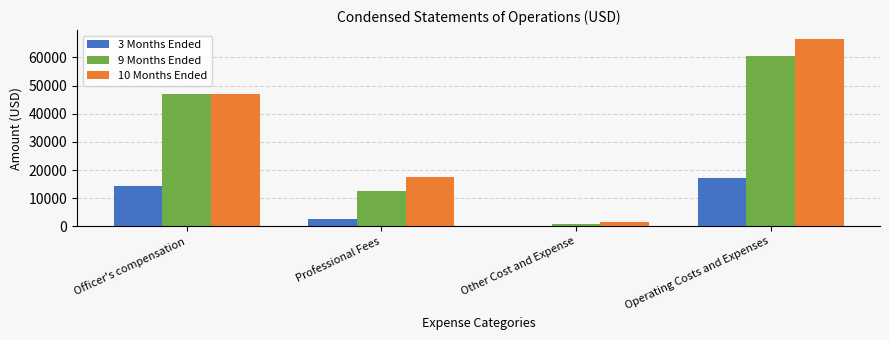

What is the spread (max minus min) of values at Operating Costs and Expenses?

49095